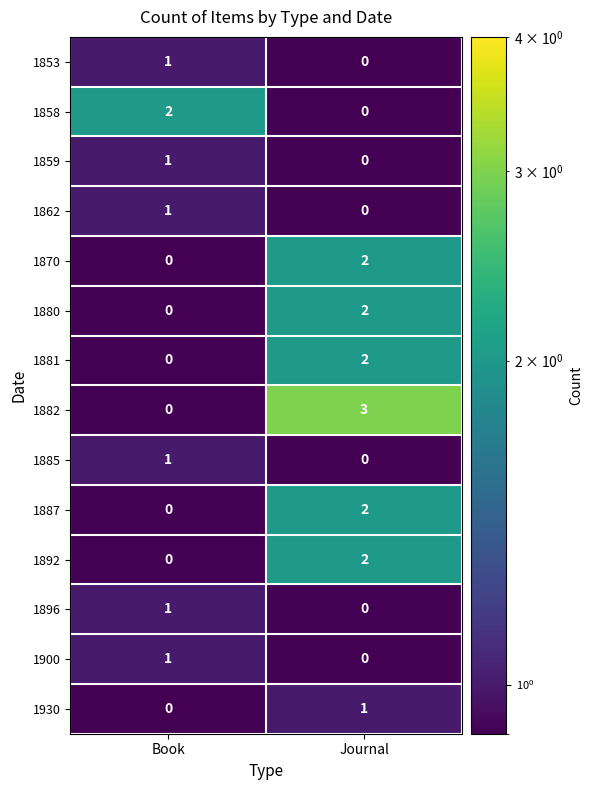

Which series has the largest total across all categories?

1882